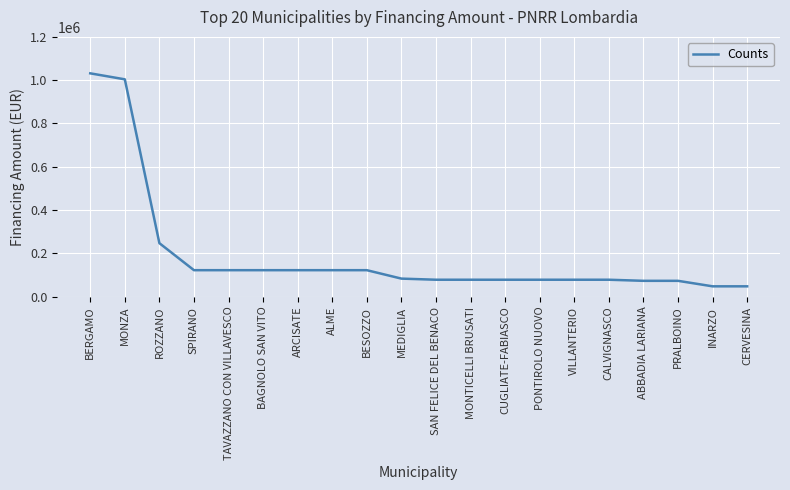

What is the change in value from ROZZANO to ARCISATE?

-124832